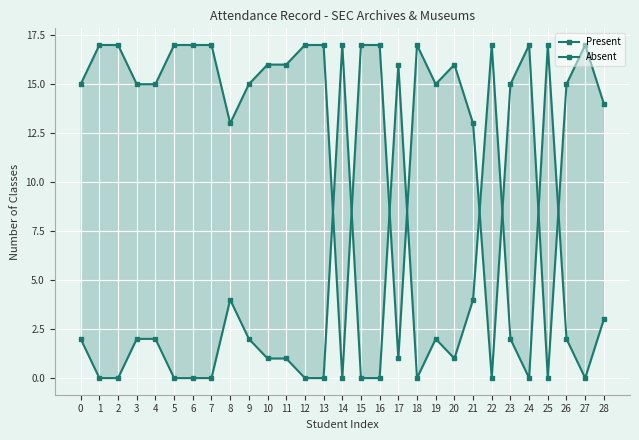

What is the difference between the highest and lowest values at 27?

17